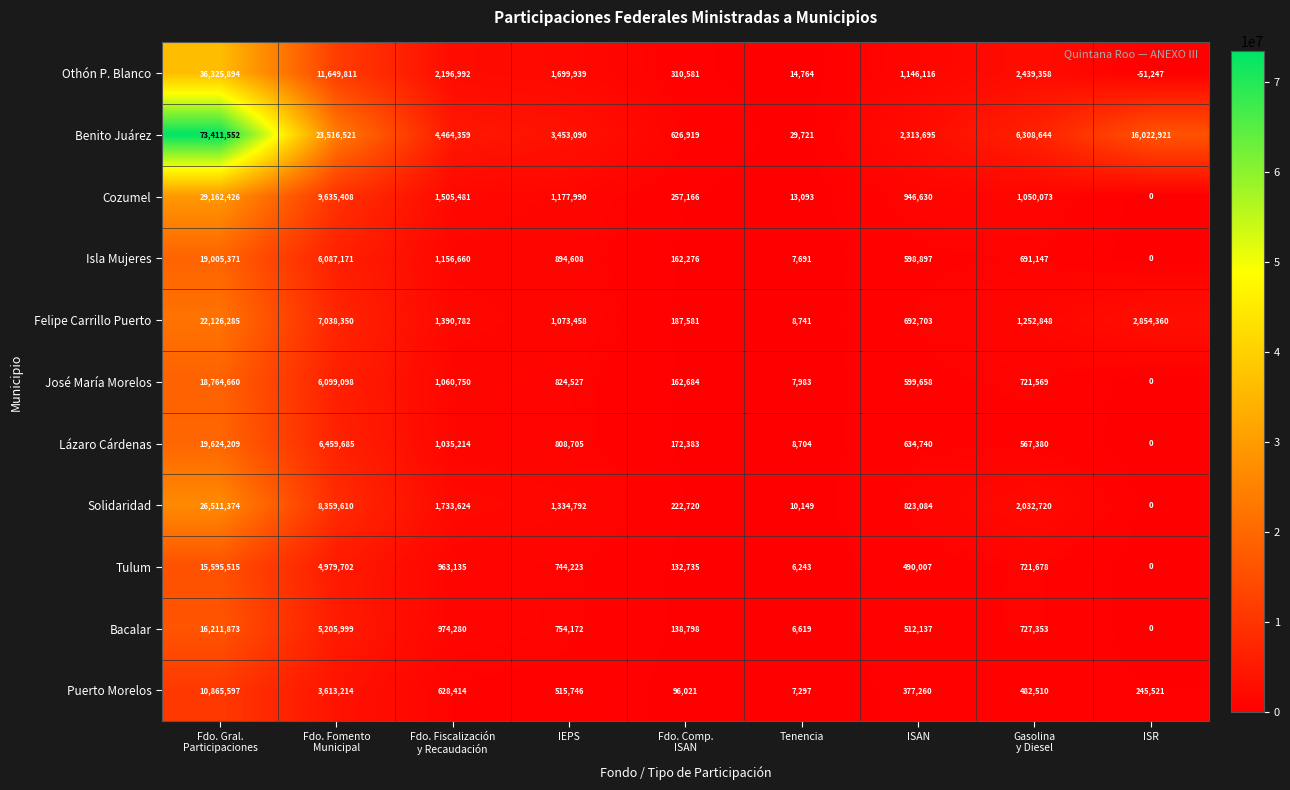

Rank the series by their maximum value, from lowest to highest.

Puerto Morelos, Tulum, Bacalar, José María Morelos, Isla Mujeres, Lázaro Cárdenas, Felipe Carrillo Puerto, Solidaridad, Cozumel, Othón P. Blanco, Benito Juárez